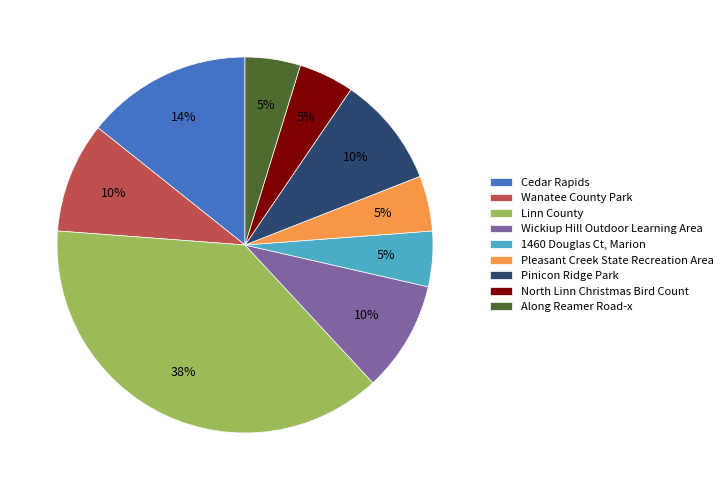

To the nearest percent, what is the average slice percentage?

11%